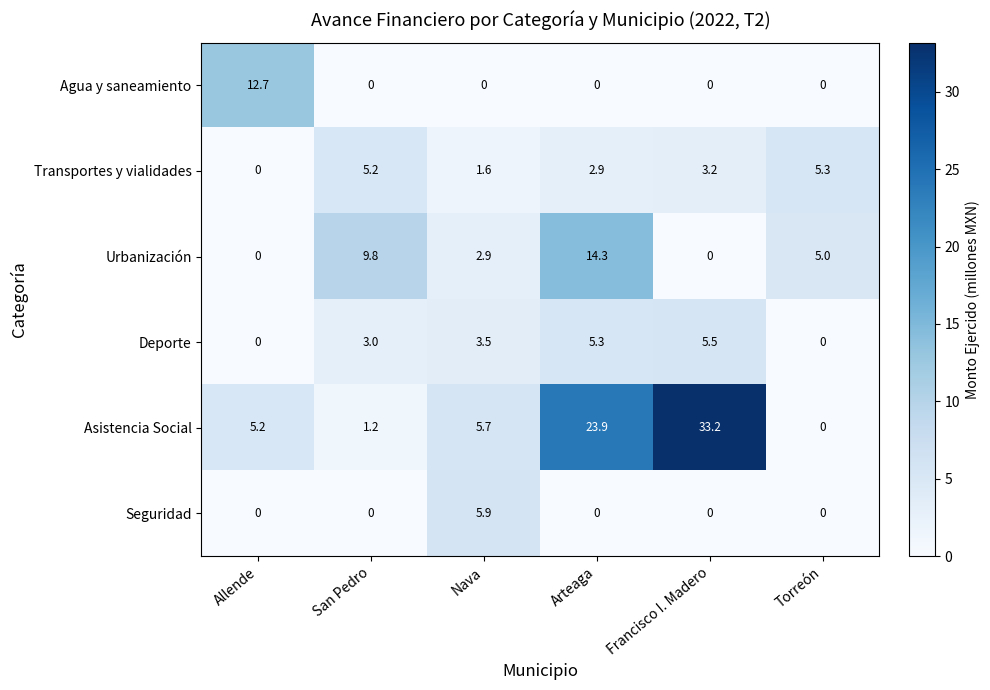

How many categories are shown in the chart?

6